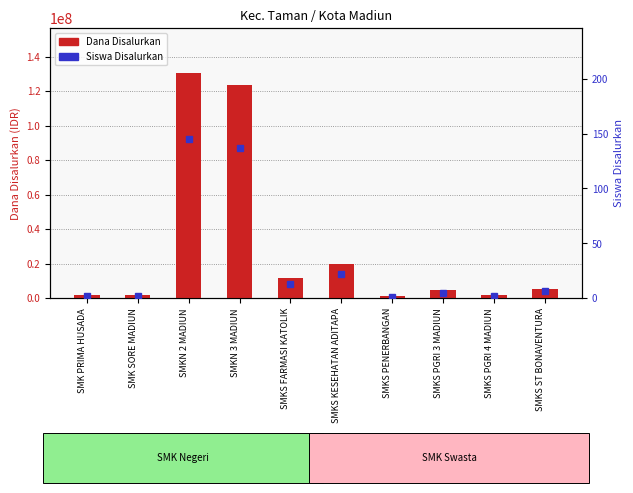

What is the total value across all series at SMKN 2 MADIUN?

130500145